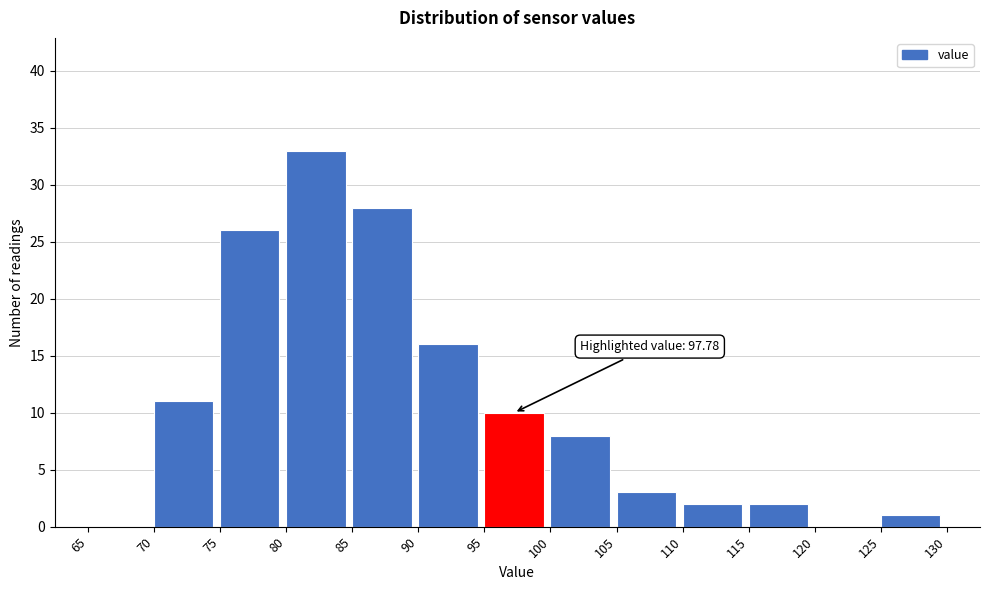

Which range on the x-axis has the tallest bar?

80 to 85